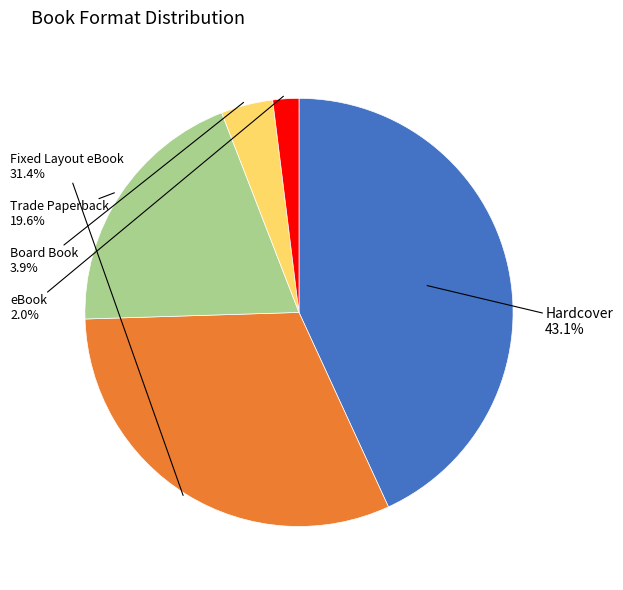

To the nearest percent, what percentage of the pie is Trade Paperback?

20%